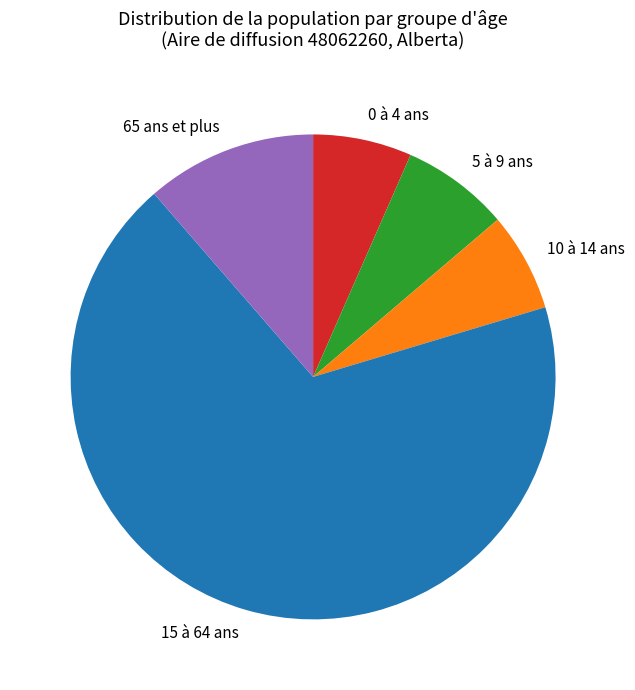

Which has a higher value, 15 à 64 ans or 5 à 9 ans?

15 à 64 ans